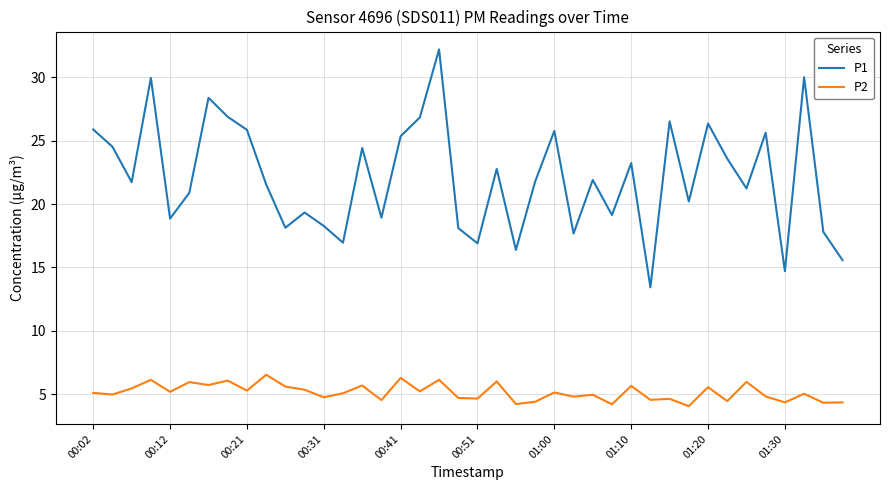

Does the chart display data point markers on the line(s)?

No